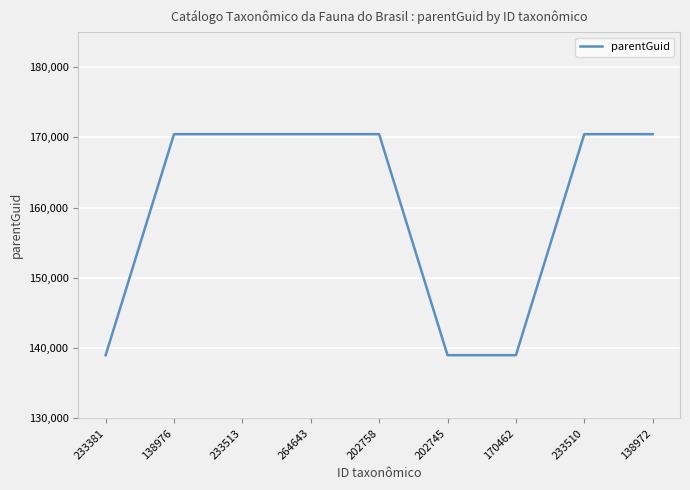

What is the change in value from 202745 to 138972?

+31481